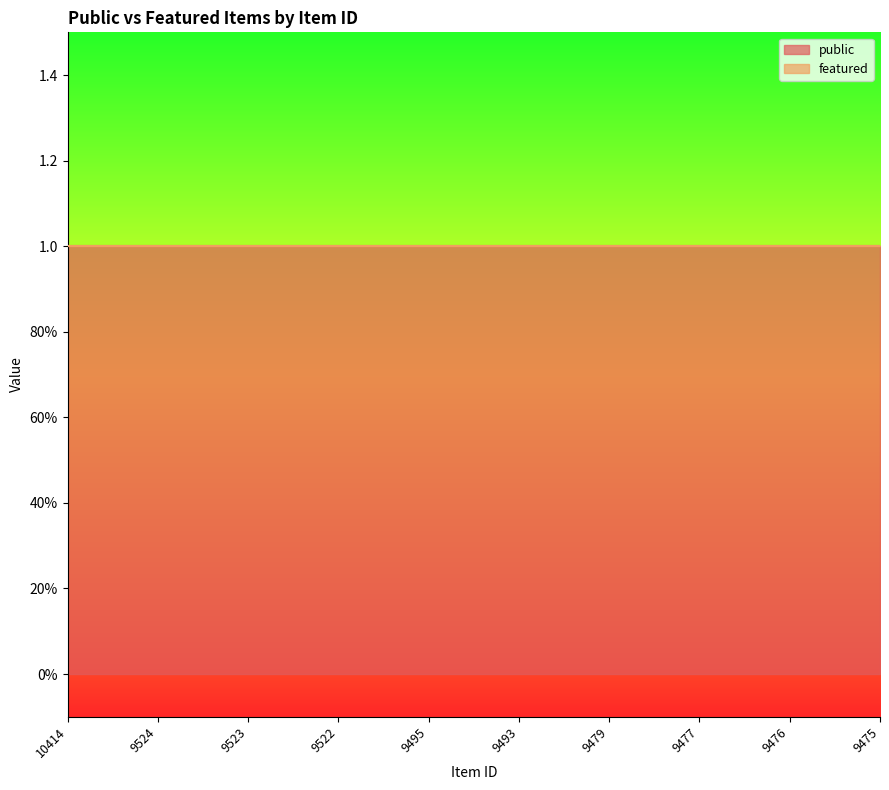

Which series has the largest range (max minus min)?

public